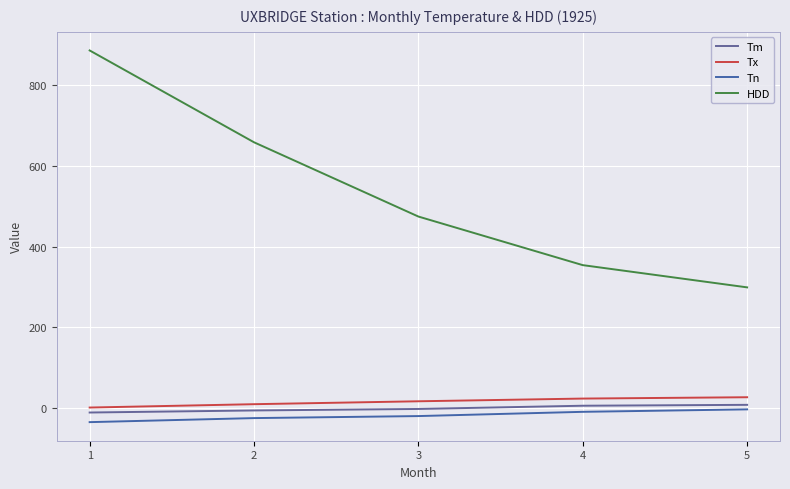

At 5, list the series in order from largest to smallest.

HDD, Tx, Tm, Tn